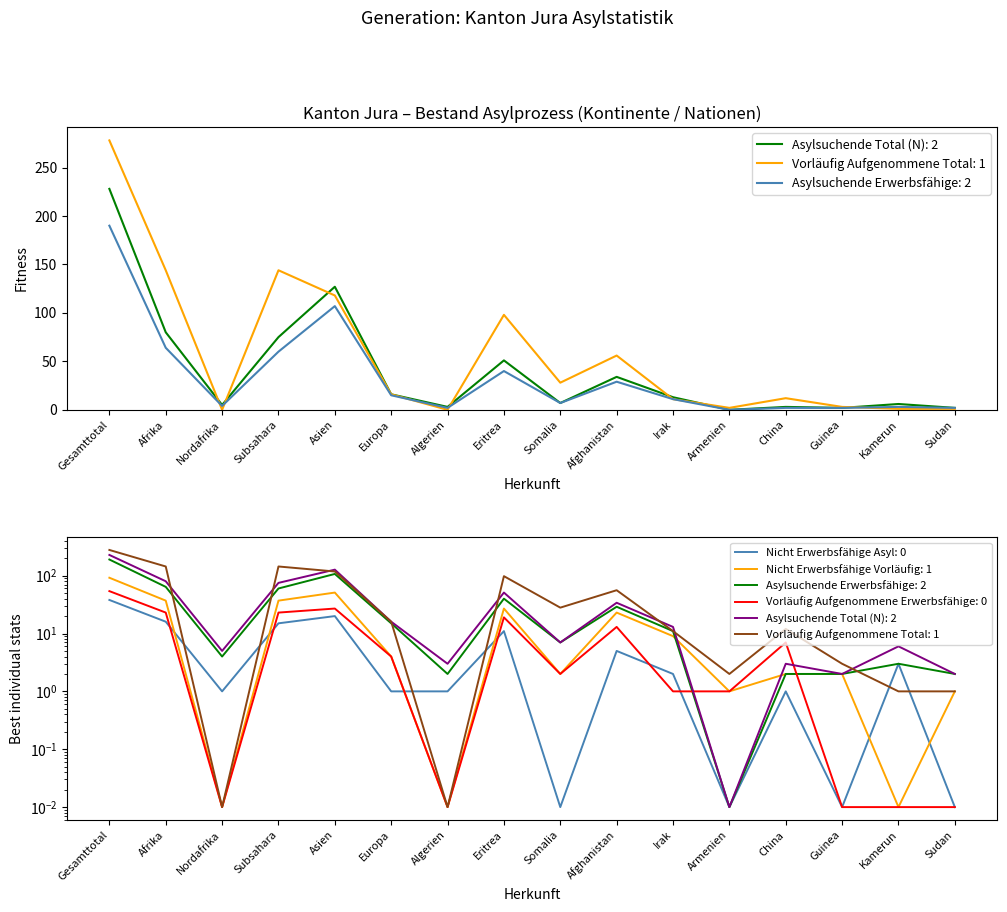

What is the difference between the Vorläufig Aufgenommene Erwerbsfähige values at Asien and Algerien?

27.0